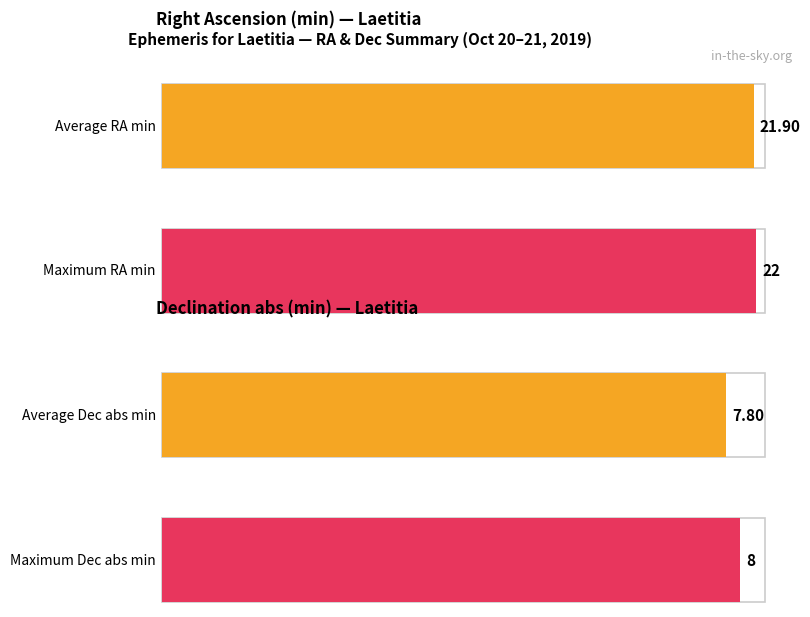

What is the highest value of the Declination (min) series?

8